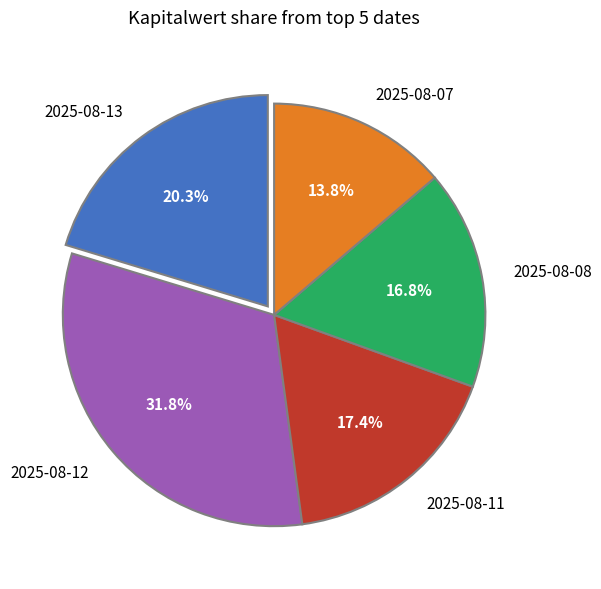

Rank the categories by value from highest to lowest.

2025-08-12, 2025-08-13, 2025-08-11, 2025-08-08, 2025-08-07